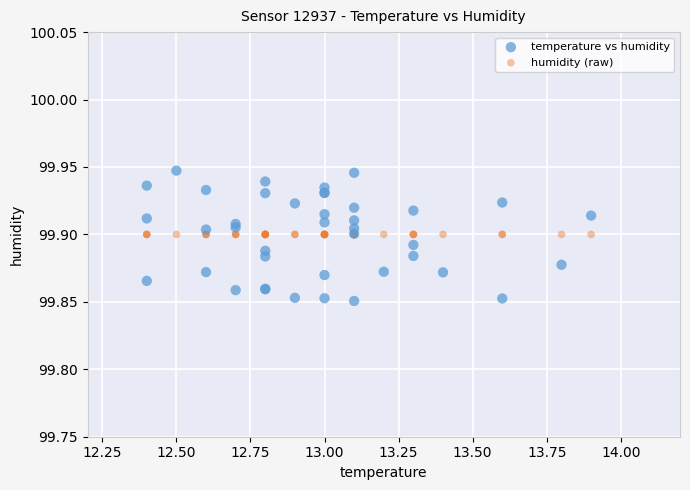

Which series contains the lowest Y value?

temperature vs humidity